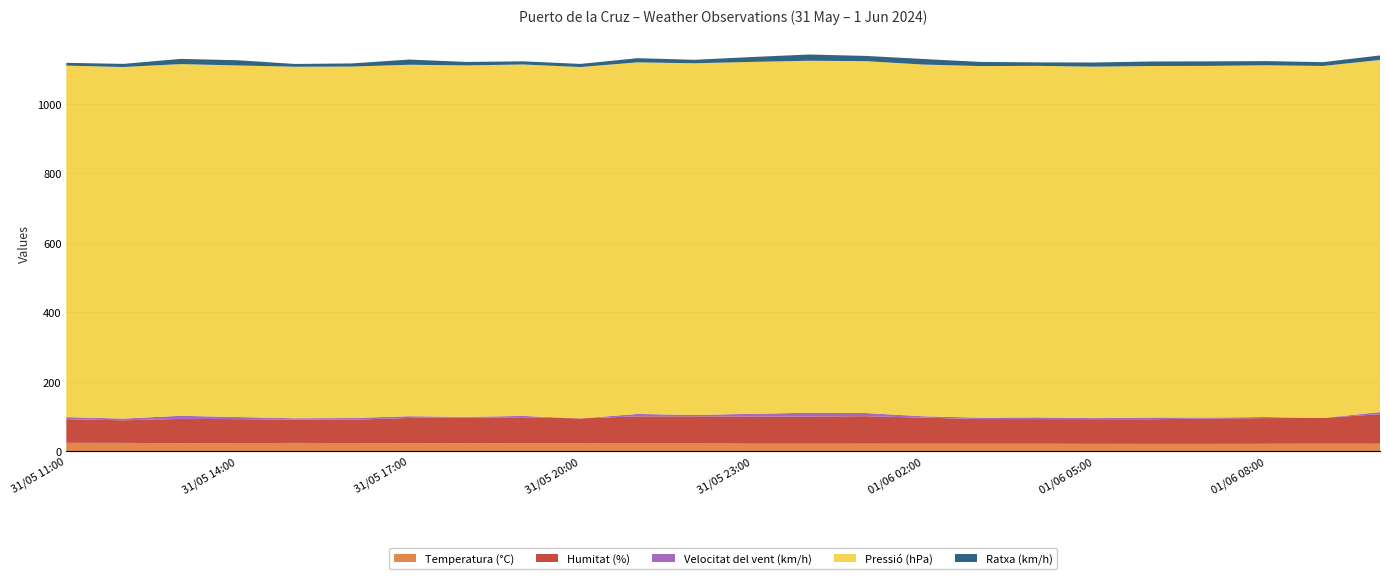

Reading left to right, extract all data points from this chart.

Temperatura (°C): 23.7	23.5	22.5	23.0	23.4	23.1	22.3	22.6	22.2	22.0	21.9	21.9	21.3	21.2	21.4	21.2	21.1	21.0	20.8	20.6	20.6	20.9	21.3	21.1
Humitat (%): 68.0	65.0	70.0	69.0	67.0	67.0	73.0	74.0	75.0	72.0	78.0	78.0	78.0	78.0	79.0	75.0	71.0	71.0	71.0	71.0	73.0	74.0	74.0	85.0
Velocitat del vent (km/h): 6.0	5.0	9.0	6.0	4.0	5.0	5.0	2.0	4.0	0.0	7.0	4.0	8.0	11.0	9.0	4.0	4.0	5.0	3.0	5.0	3.0	3.0	0.0	6.0
Pressió (hPa): 1011.5	1011.7	1012.1	1011.7	1011.6	1011.4	1011.4	1011.2	1011.3	1011.1	1011.7	1012.1	1012.6	1013.0	1012.7	1012.1	1011.8	1011.5	1011.4	1011.5	1011.8	1012.3	1012.9	1013.4
Ratxa (km/h): 8.0	9.0	15.0	15.0	8.0	9.0	15.0	10.0	9.0	9.0	12.0	10.0	14.0	18.0	15.0	16.0	12.0	10.0	12.0	13.0	13.0	12.0	11.0	13.0